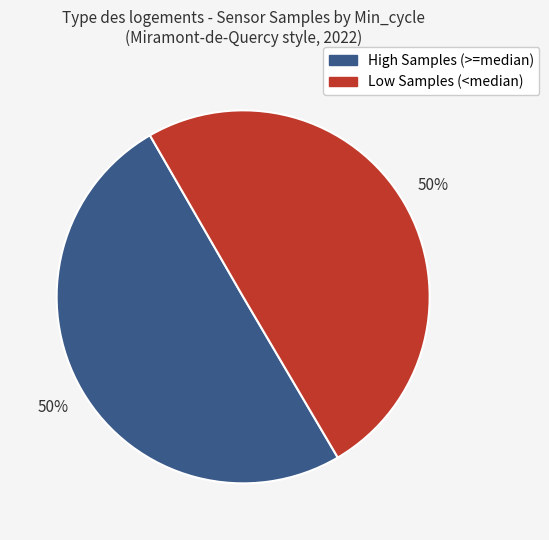

To the nearest percent, what is the average slice percentage?

50%